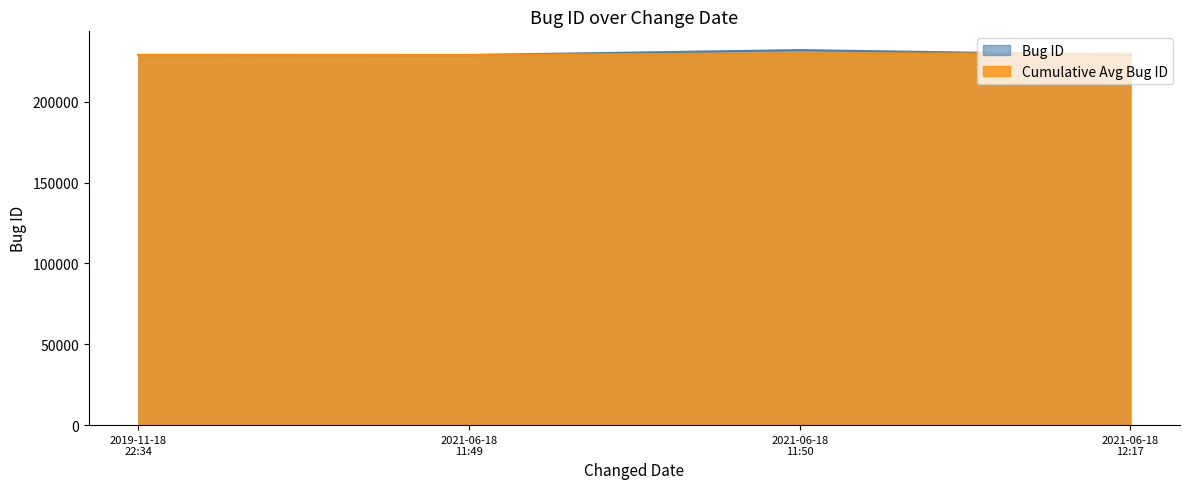

True or false: Bug ID has more than 1 interior local peaks.

False